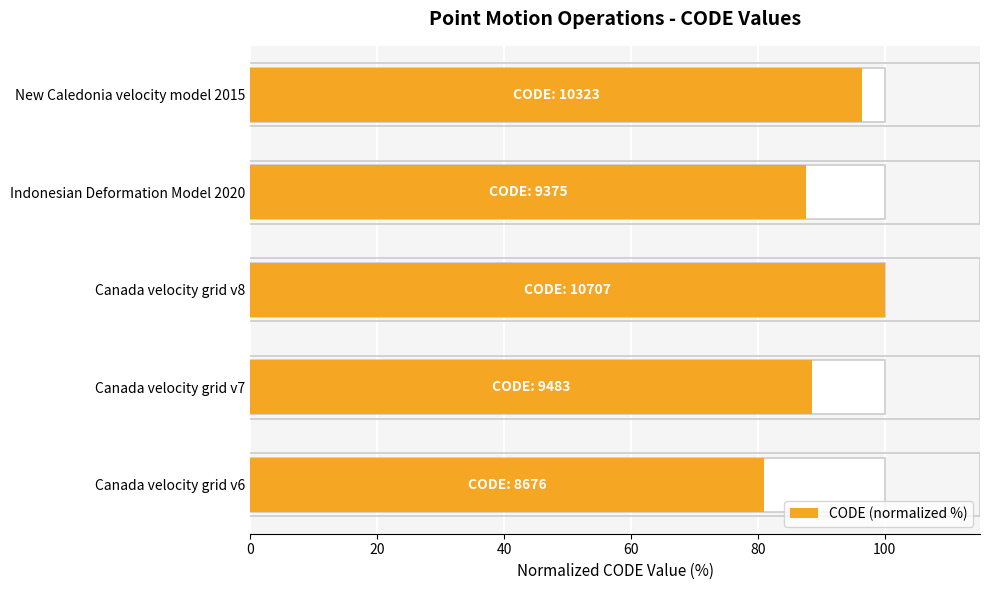

True or false: the data shows 81.0 at Canada velocity grid v6.

True